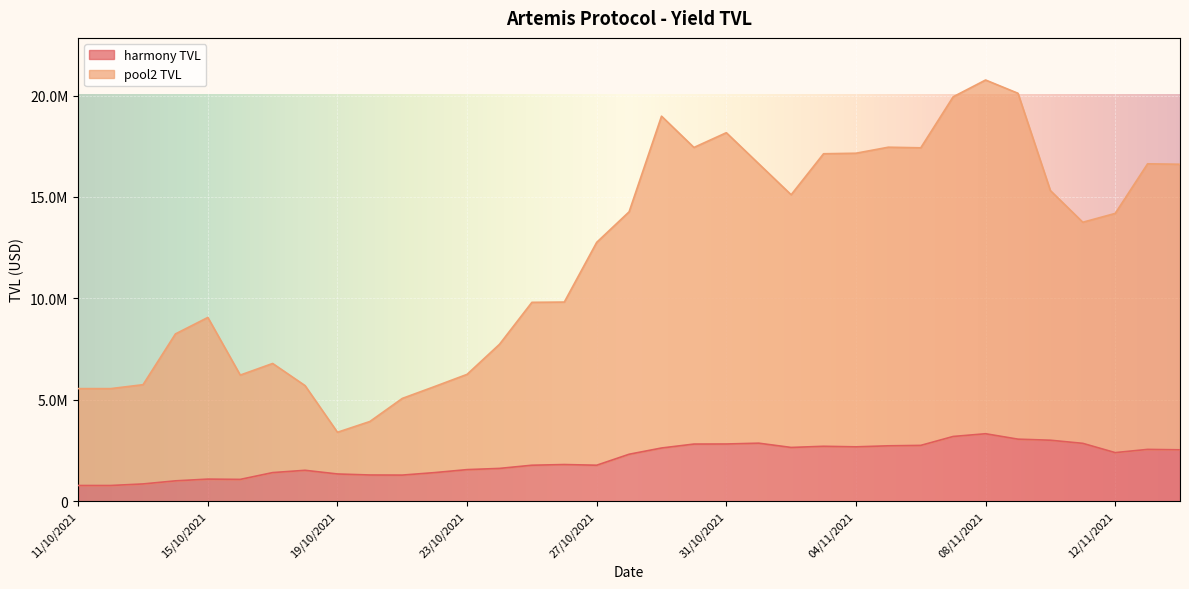

What is the total value across all series at 10/11/2021?

18321180.0